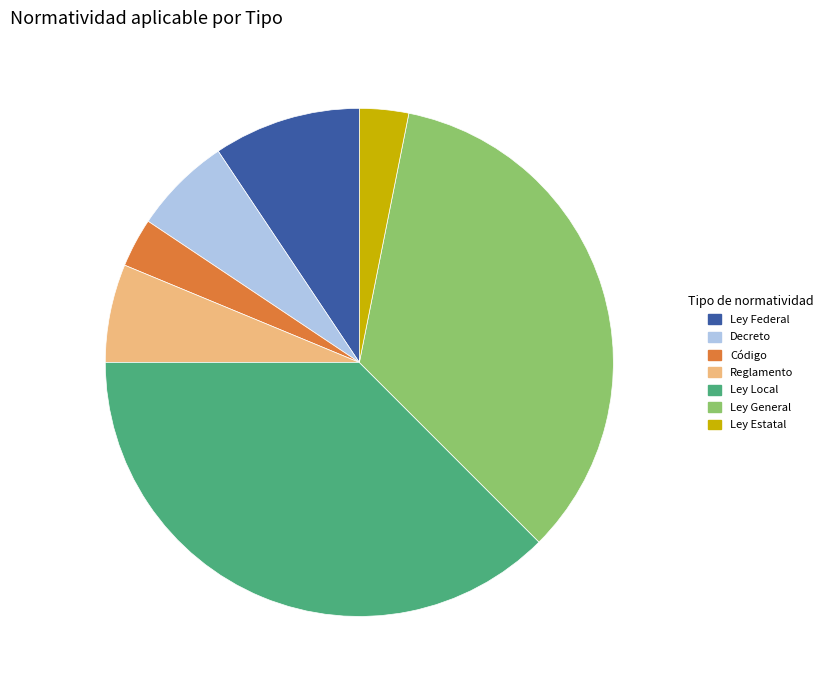

True or false: Ley Estatal accounts for 17% of the total.

False